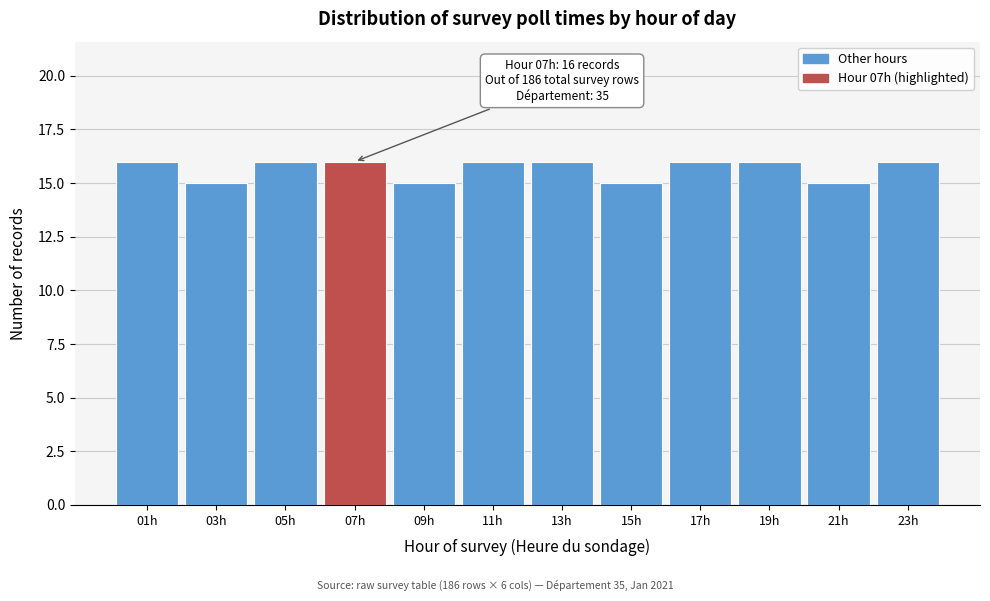

Reading left to right, list all the values displayed in this chart.

01h=16	03h=15	05h=16	07h=16	09h=15	11h=16	13h=16	15h=15	17h=16	19h=16	21h=15	23h=16